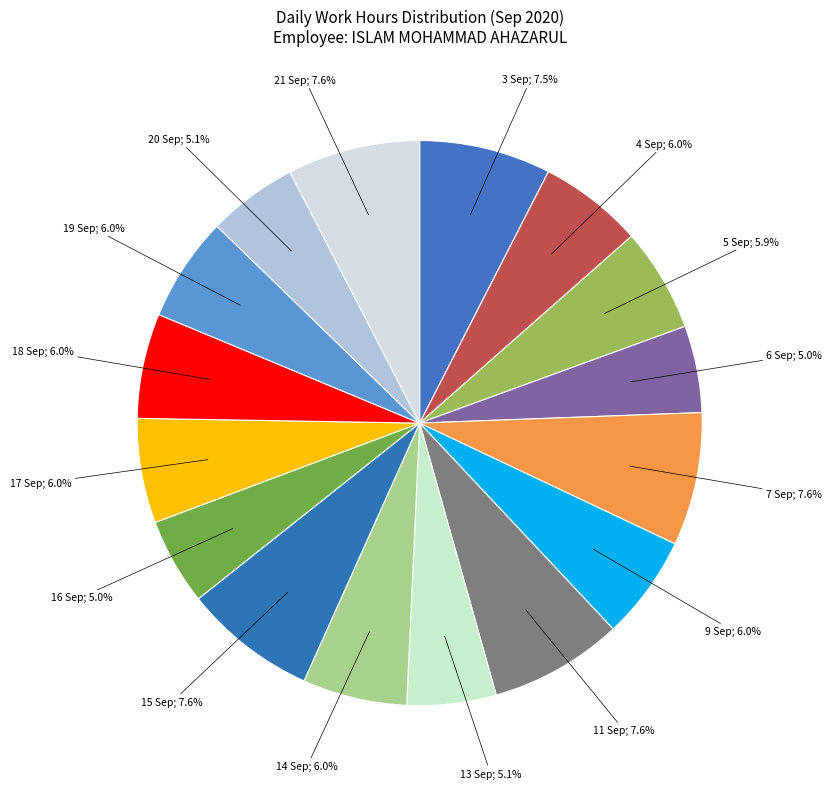

Is there any slice that represents more than half of the pie?

No